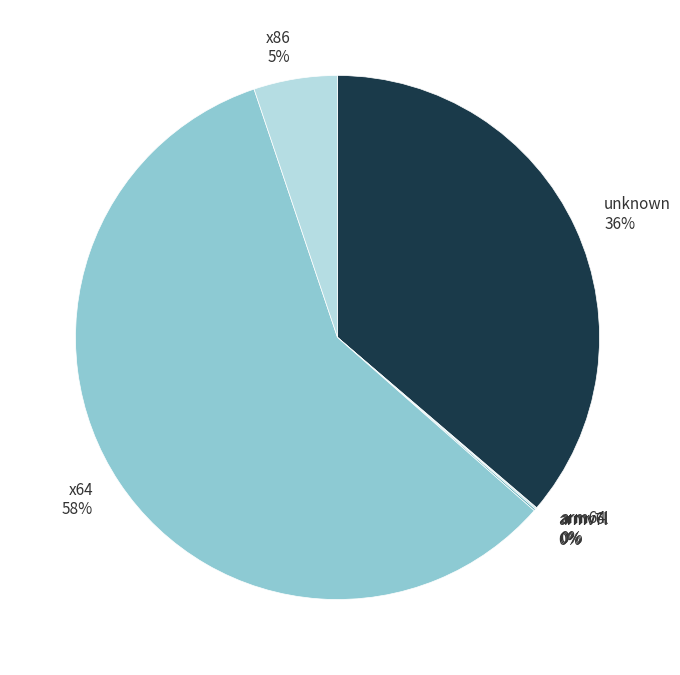

To the nearest percent, what portion does x86 5% represent?

5%